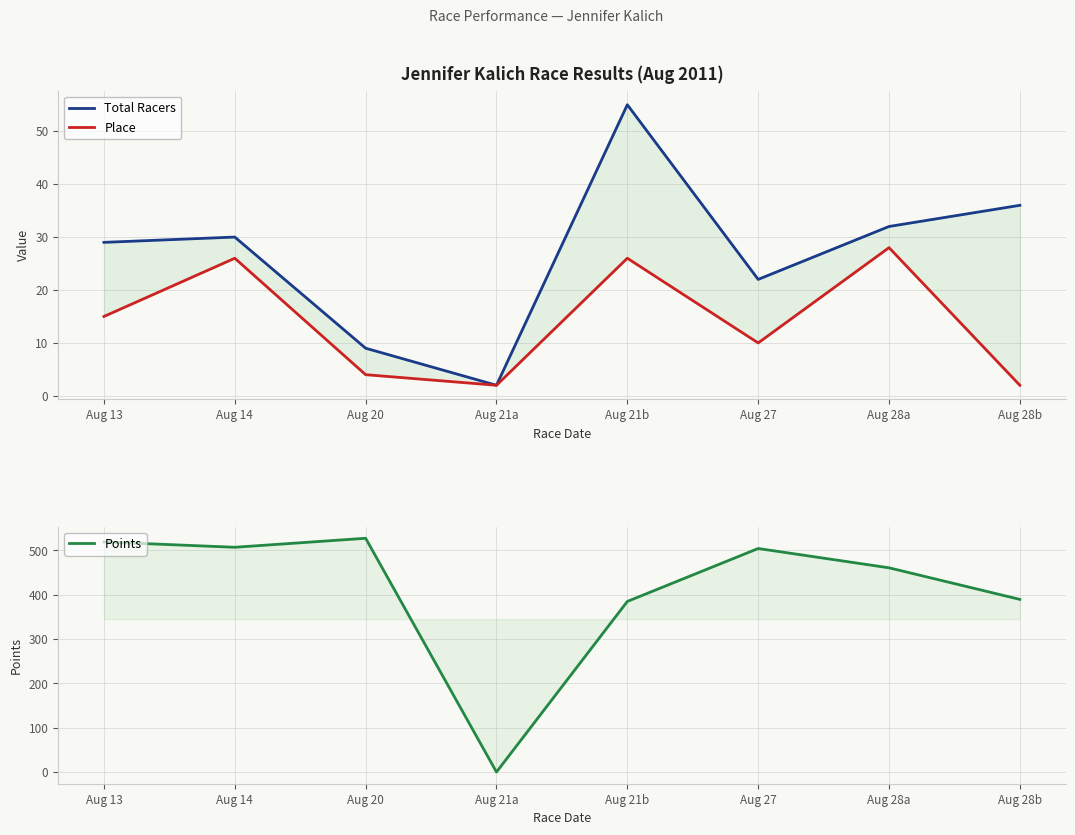

List the series in order of their peak value, highest first.

Points, Total Racers, Place